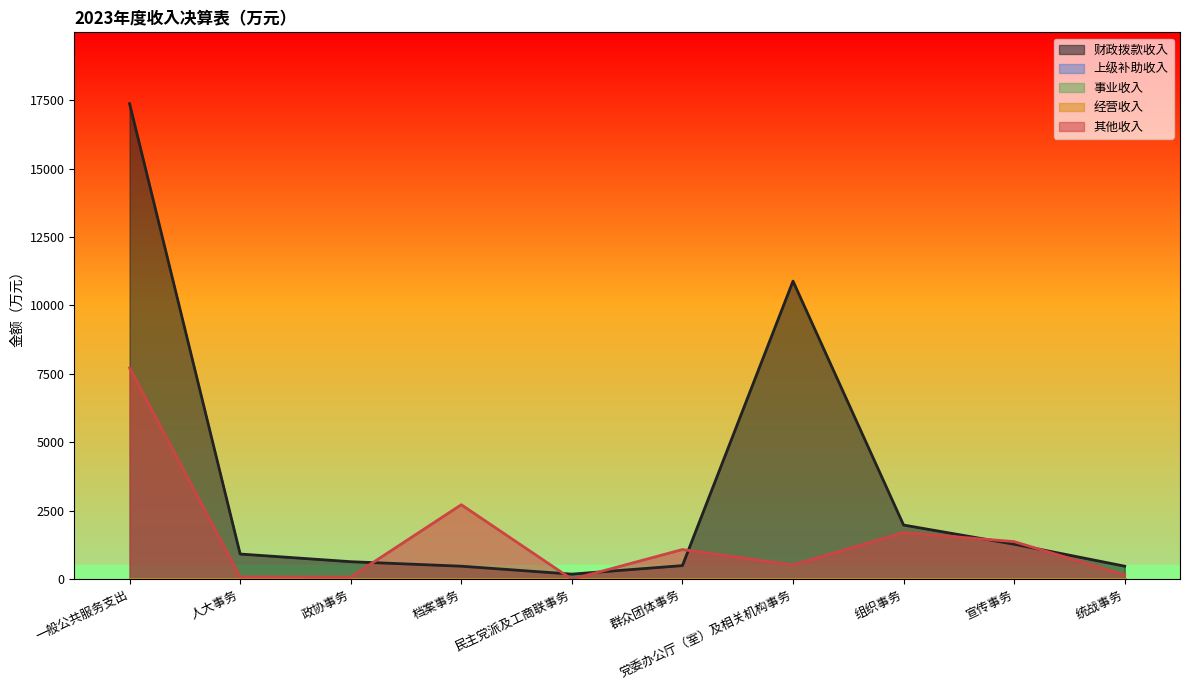

Reading right to left, transcribe all the data shown in this chart.

财政拨款收入: 统战事务=477.4	宣传事务=1280.1	组织事务=1980.0	党委办公厅（室）及相关机构事务=10887.6	群众团体事务=498.4	民主党派及工商联事务=187.2	档案事务=476.8	政协事务=641.6	人大事务=921.5	一般公共服务支出=17367.5
上级补助收入: 统战事务=0.0	宣传事务=0.0	组织事务=0.0	党委办公厅（室）及相关机构事务=0.0	群众团体事务=0.0	民主党派及工商联事务=0.0	档案事务=0.0	政协事务=0.0	人大事务=0.0	一般公共服务支出=0.0
事业收入: 统战事务=0.0	宣传事务=0.0	组织事务=0.0	党委办公厅（室）及相关机构事务=0.0	群众团体事务=0.0	民主党派及工商联事务=0.0	档案事务=0.0	政协事务=0.0	人大事务=0.0	一般公共服务支出=0.0
经营收入: 统战事务=0.0	宣传事务=0.0	组织事务=0.0	党委办公厅（室）及相关机构事务=0.0	群众团体事务=0.0	民主党派及工商联事务=0.0	档案事务=0.0	政协事务=0.0	人大事务=0.0	一般公共服务支出=0.0
其他收入: 统战事务=150.7	宣传事务=1374.6	组织事务=1704.6	党委办公厅（室）及相关机构事务=520.3	群众团体事务=1084.9	民主党派及工商联事务=0.0	档案事务=2721.4	政协事务=78.2	人大事务=85.5	一般公共服务支出=7720.4